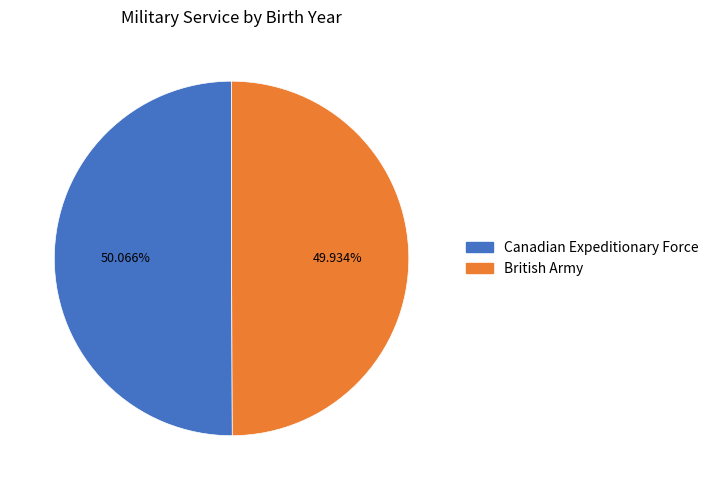

To the nearest percent, what is the average slice percentage?

50%